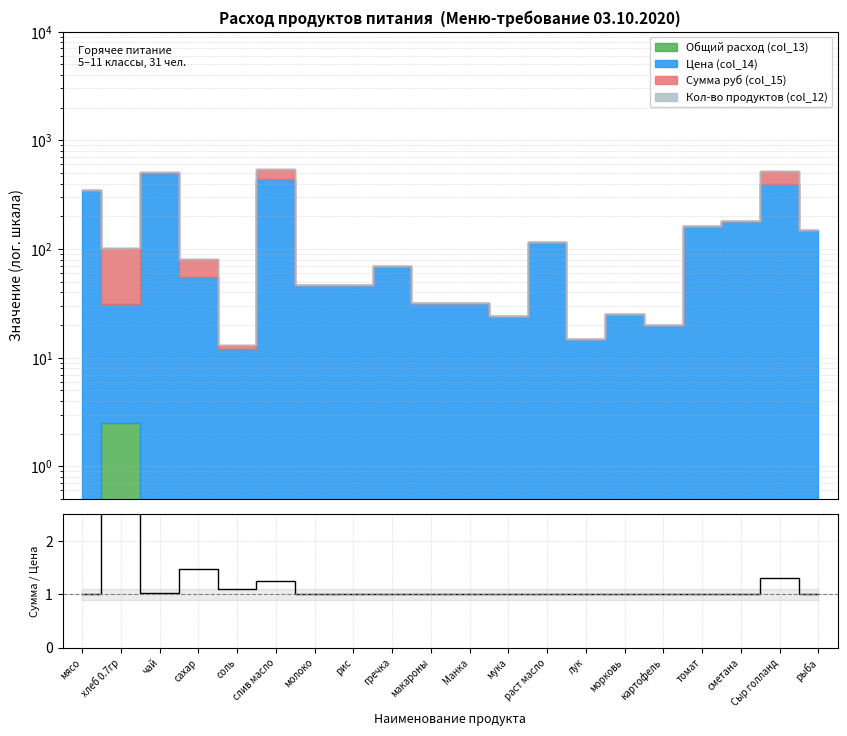

At which category does the data reach its first local peak?

хлеб 0.7гр